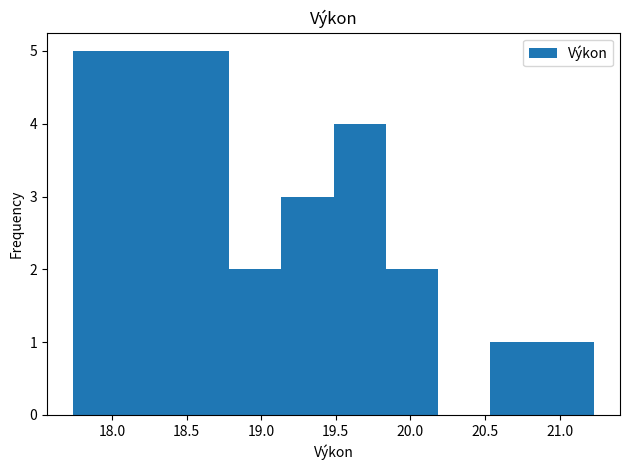

Reading left to right, transcribe this chart: for each bar, give the range it covers on the x-axis and its height. Neither the bar edges nor the heights are printed on the chart, so give them approximately, as read against the axes.

17.75 to 18.10: 5
18.10 to 18.45: 5
18.45 to 18.80: 5
18.80 to 19.15: 2
19.15 to 19.50: 3
19.50 to 19.85: 4
19.85 to 20.20: 2
20.20 to 20.55: 0
20.55 to 20.90: 1
20.90 to 21.25: 1